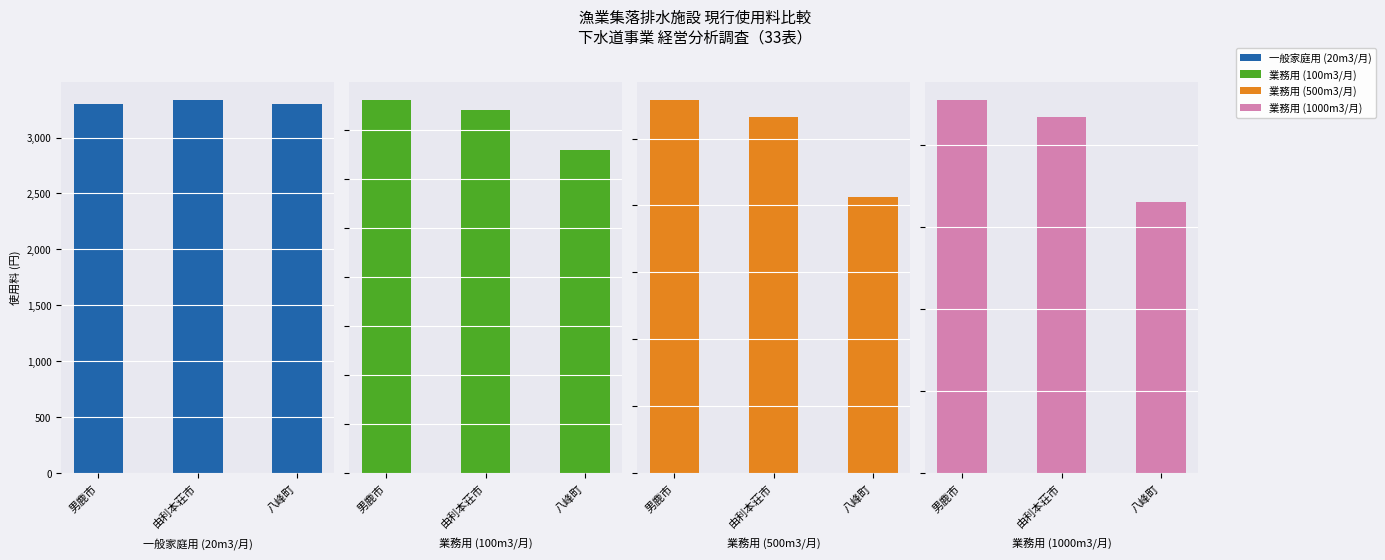

How many bars are there in each group?

4